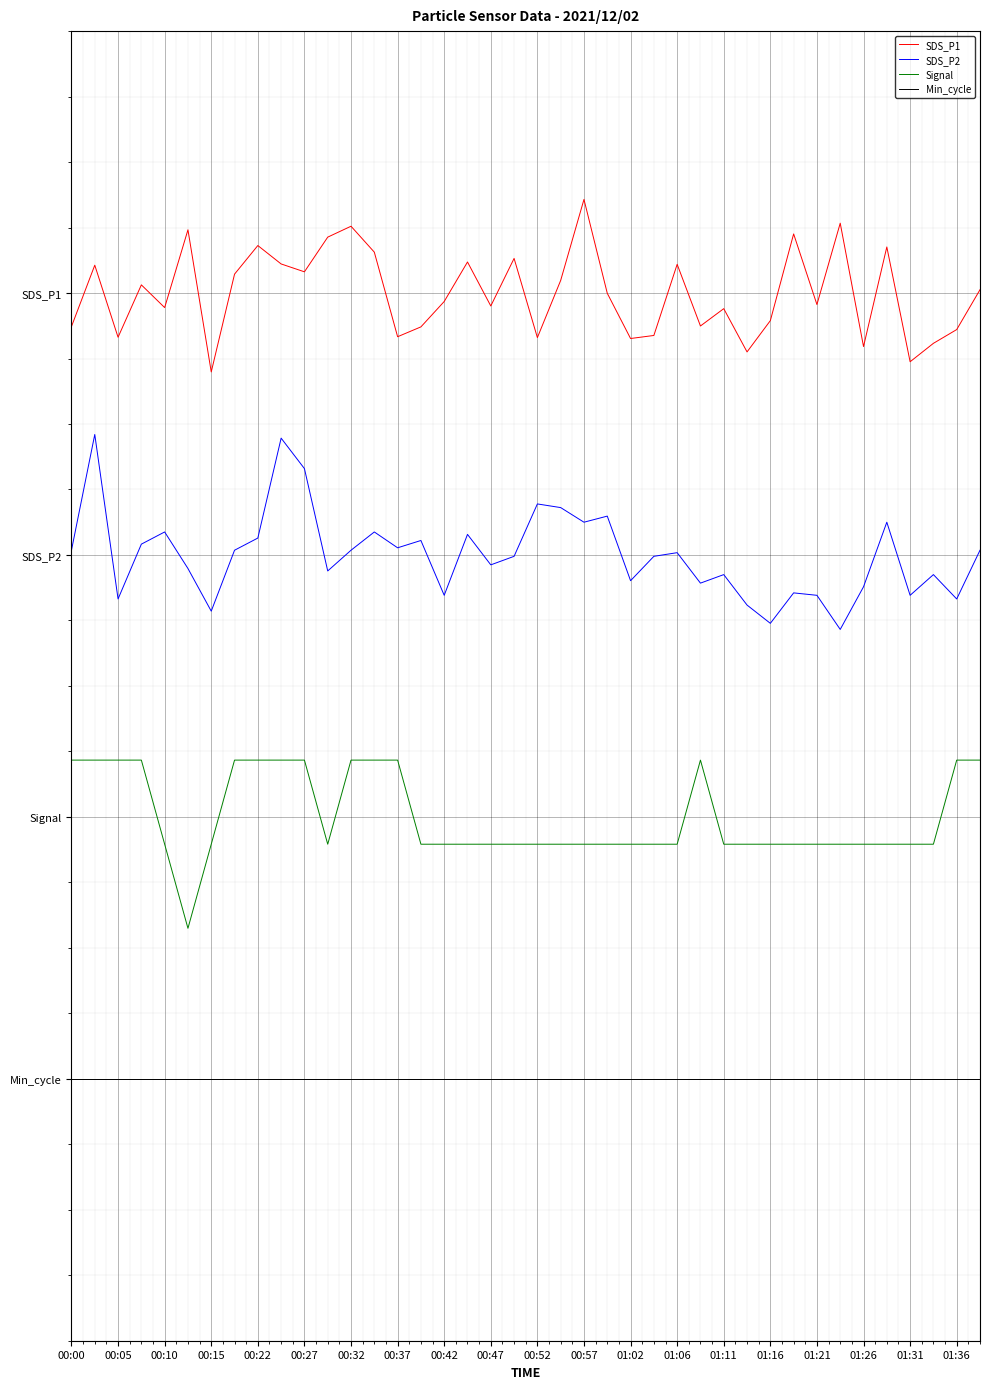

True or false: Signal and SDS_P2 intersect in this chart.

False